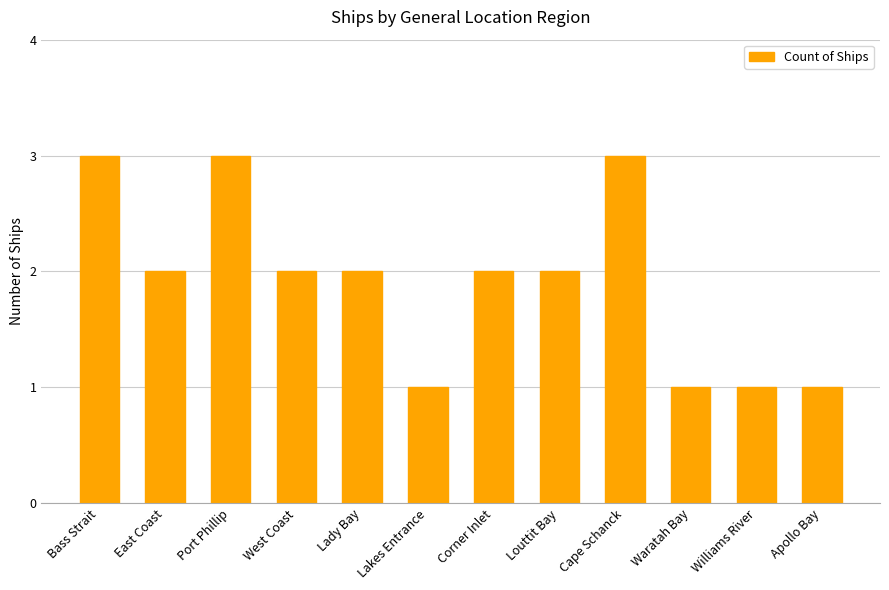

How many categories are shown in the chart?

12